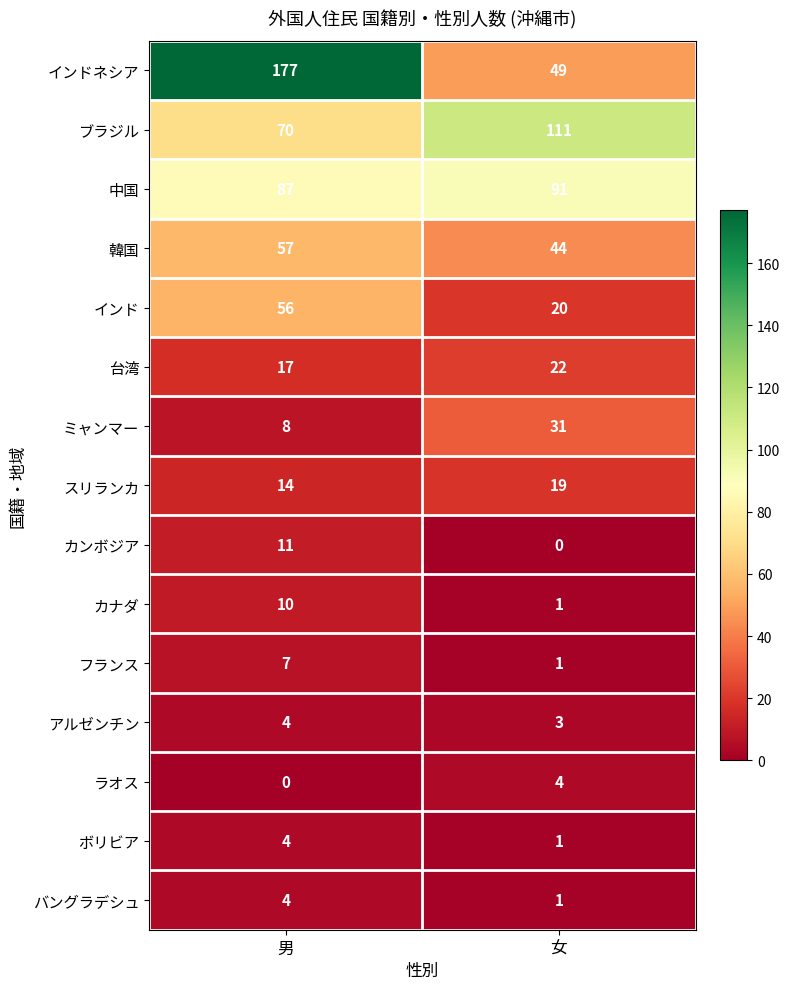

Between 男 and 女, which series saw the biggest shift?

インドネシア